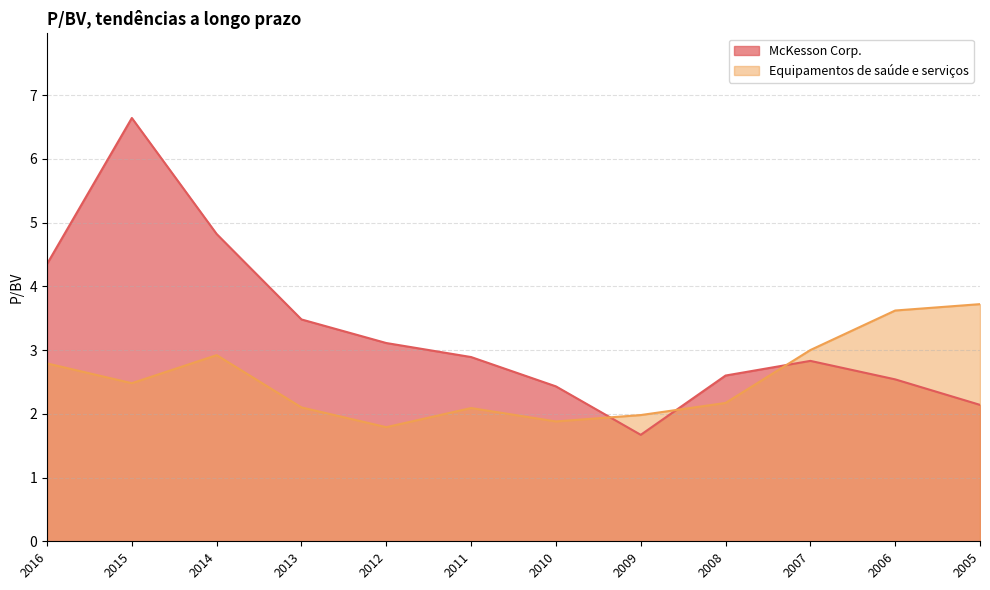

At which category does McKesson Corp. reach its first local valley?

2009